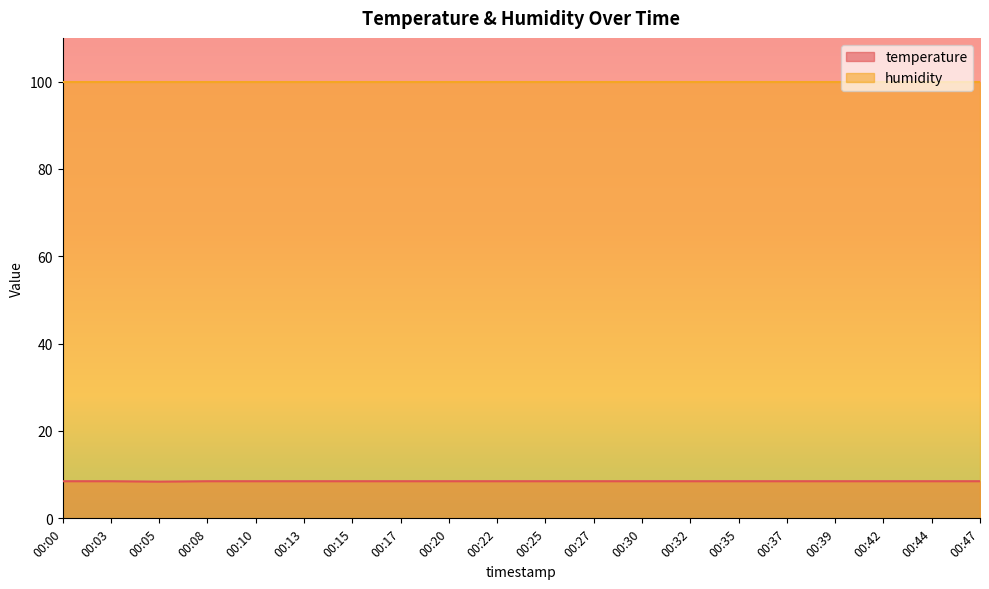

How many values are between 8 and 9?

20